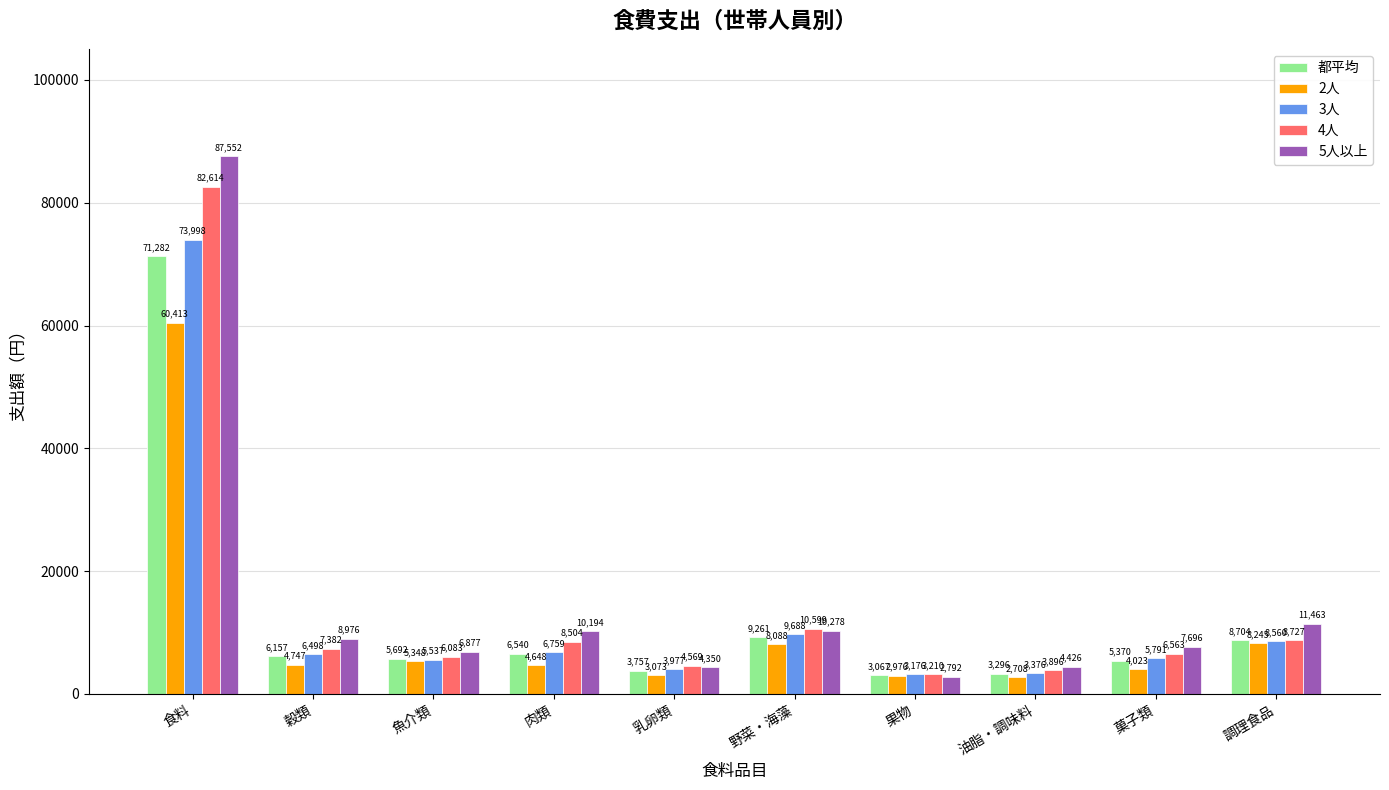

Rank the series by their maximum value, from lowest to highest.

2人, 都平均, 3人, 4人, 5人以上